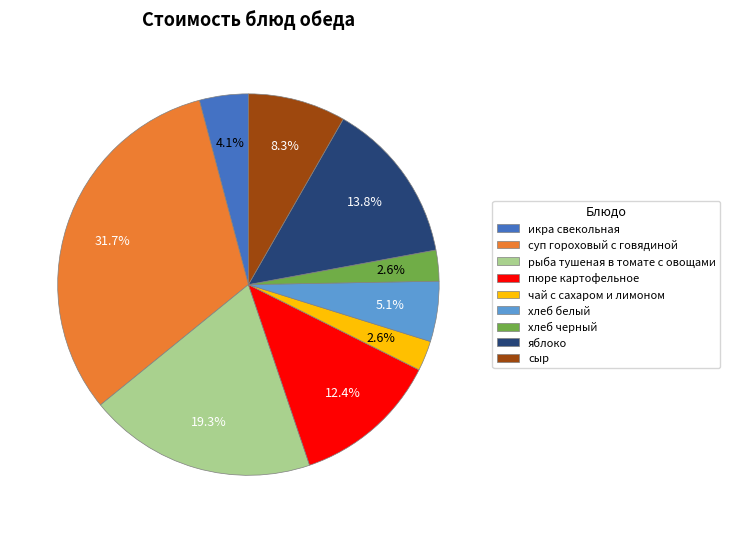

What percentage is the пюре картофельное slice, to the nearest percent?

12%